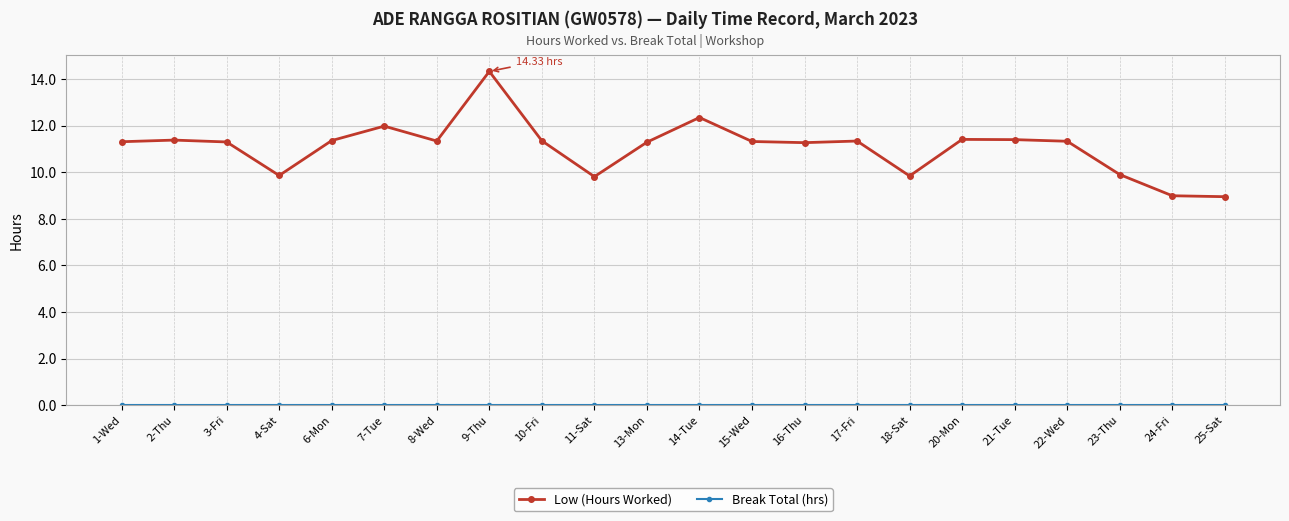

Is this an area chart (filled region under the line)?

No